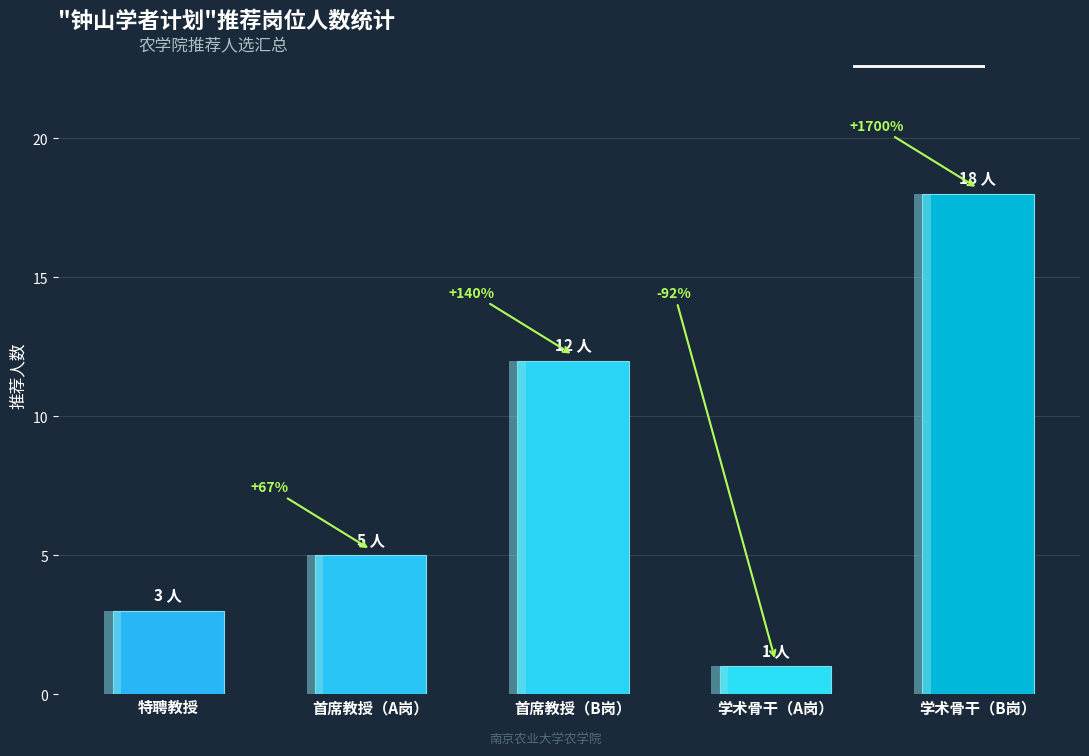

What position from the right is 首席教授（A岗）?

4